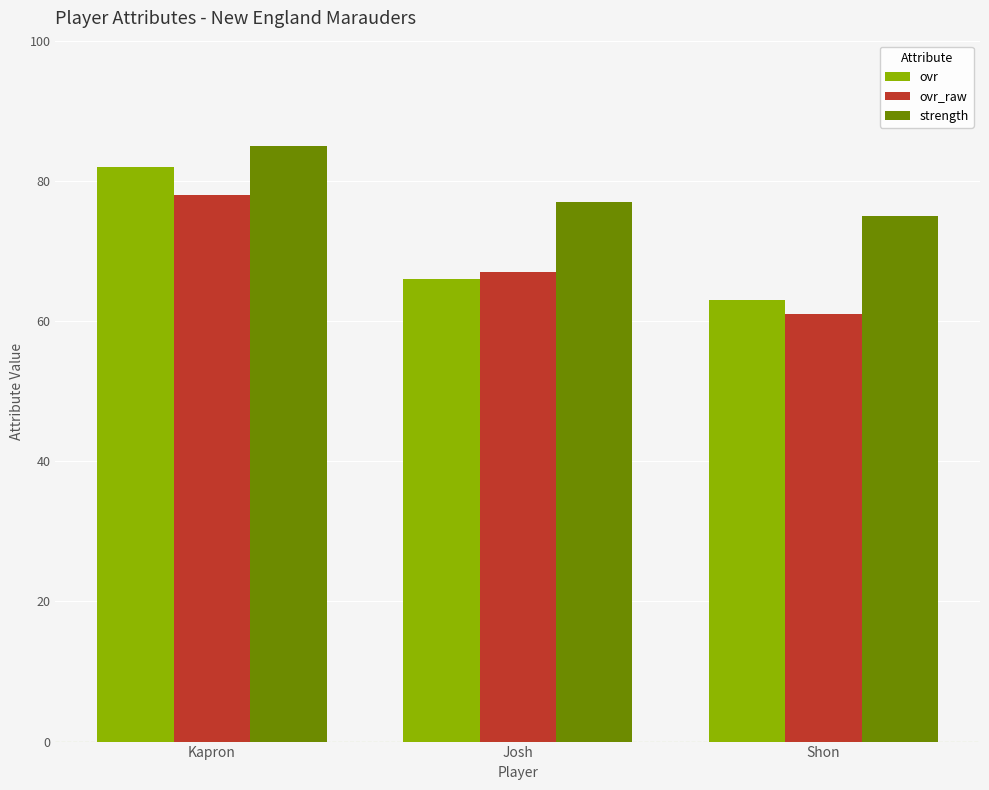

Which series has the largest total across all categories?

strength